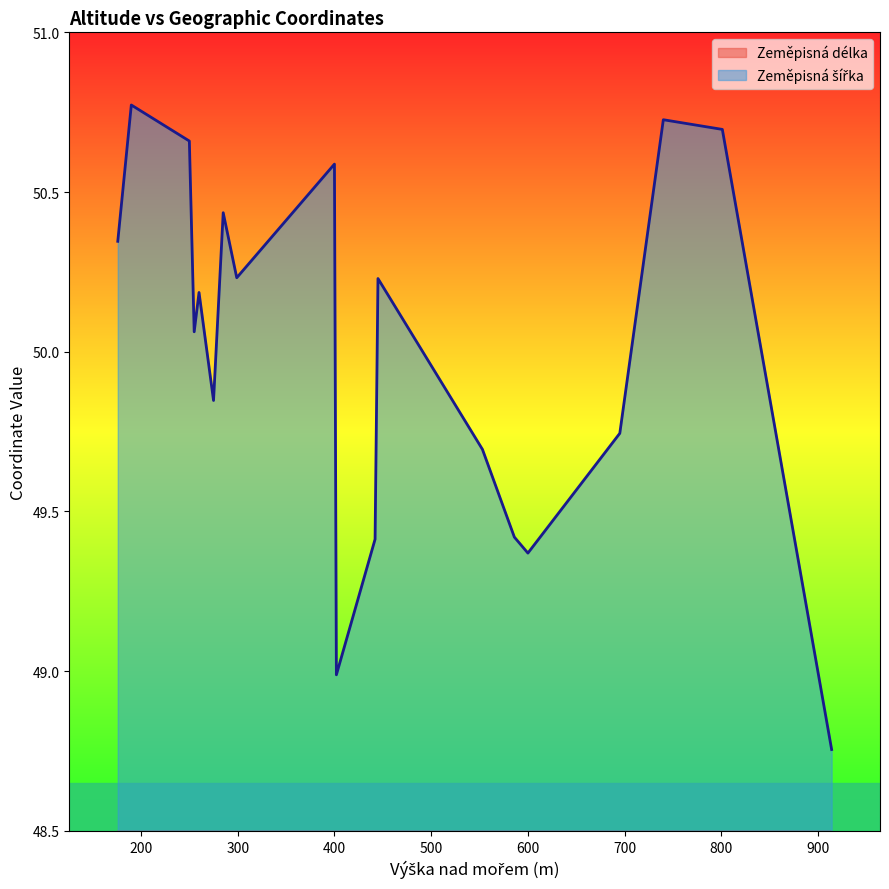

Where does the Zeměpisná délka series first go above 14?

553